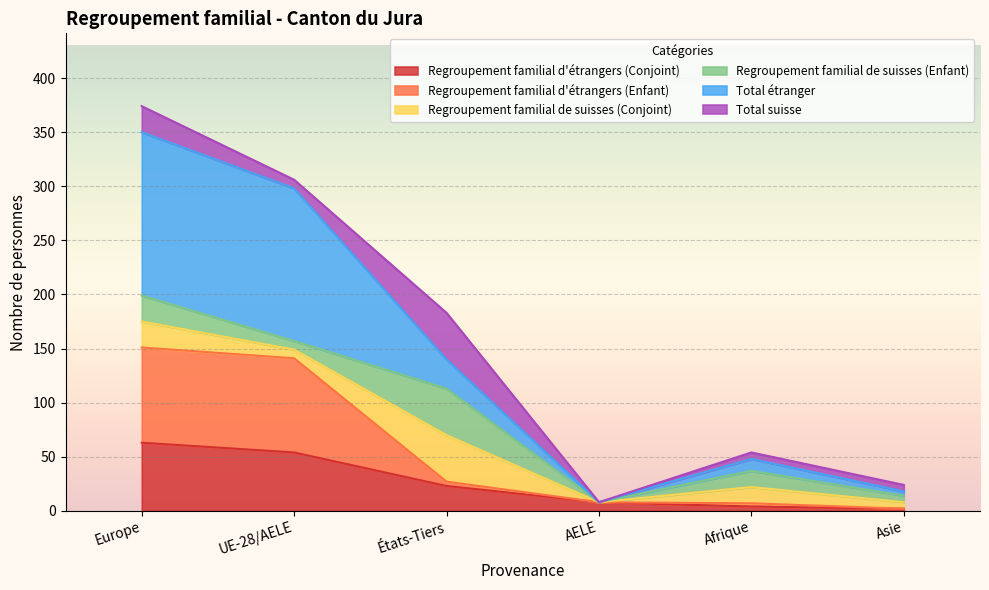

What is the lowest value of the Total étranger series?

8